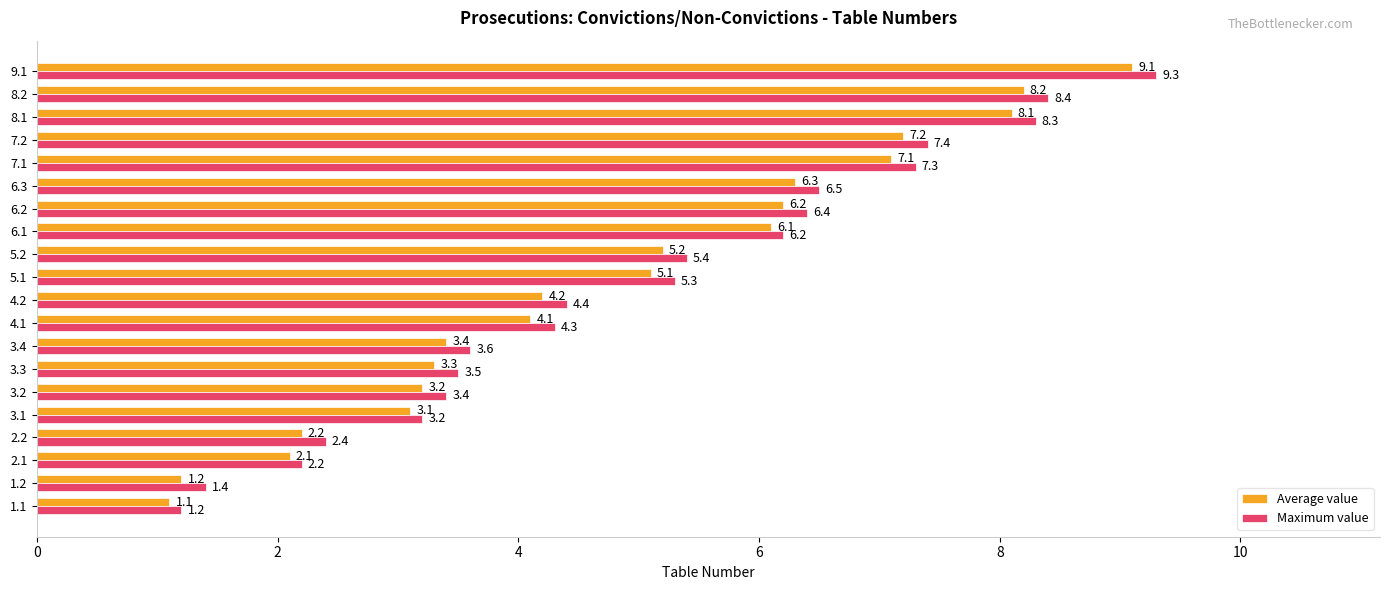

What is the sum of all Average value values?

96.5